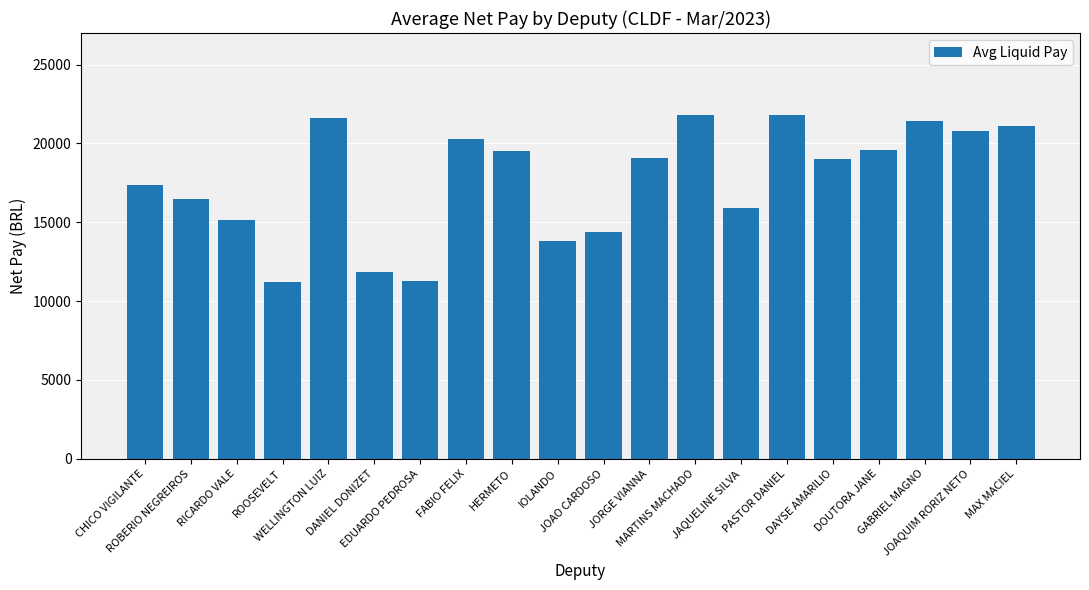

What is the ratio of the value at DANIEL DONIZET to the value at FABIO FELIX?

0.6